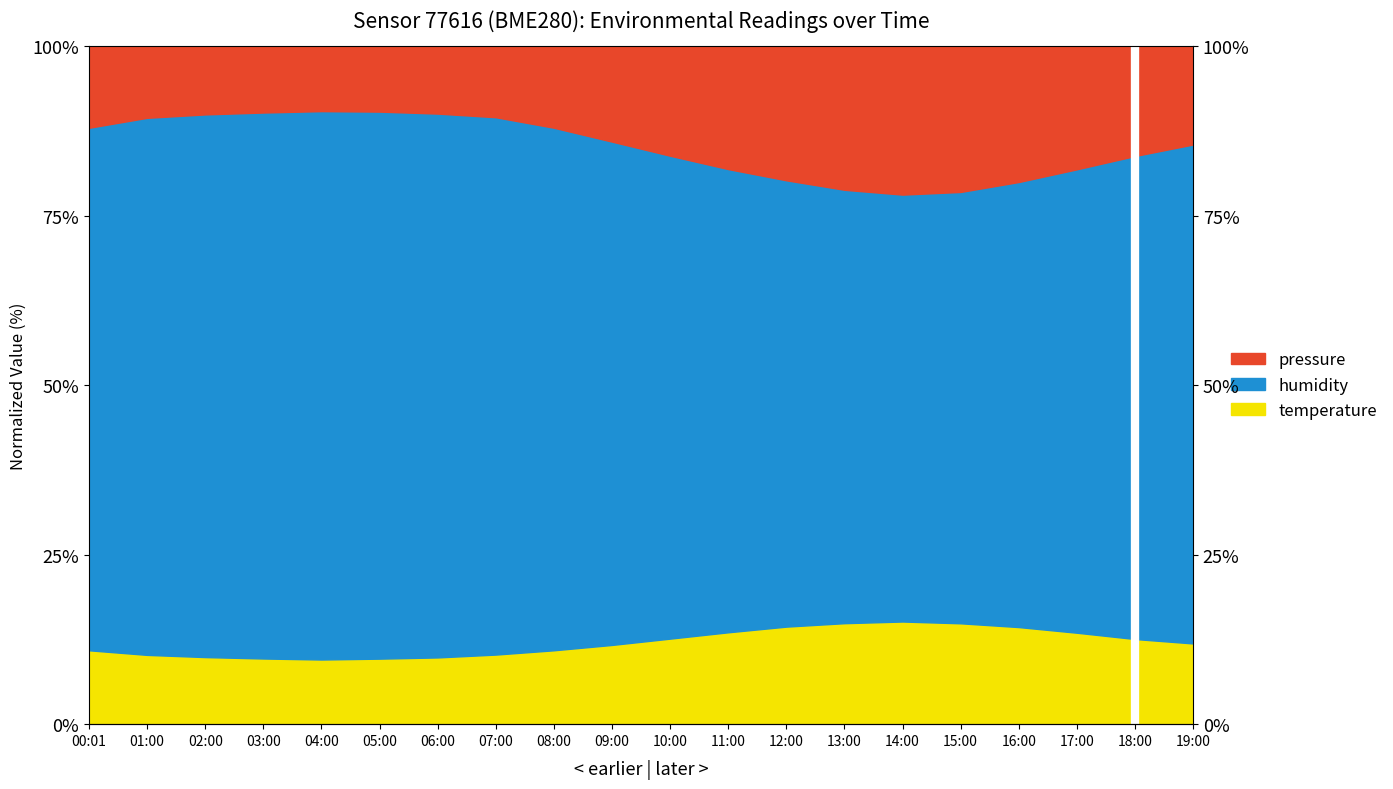

Where is the first local maximum for humidity?

14:00